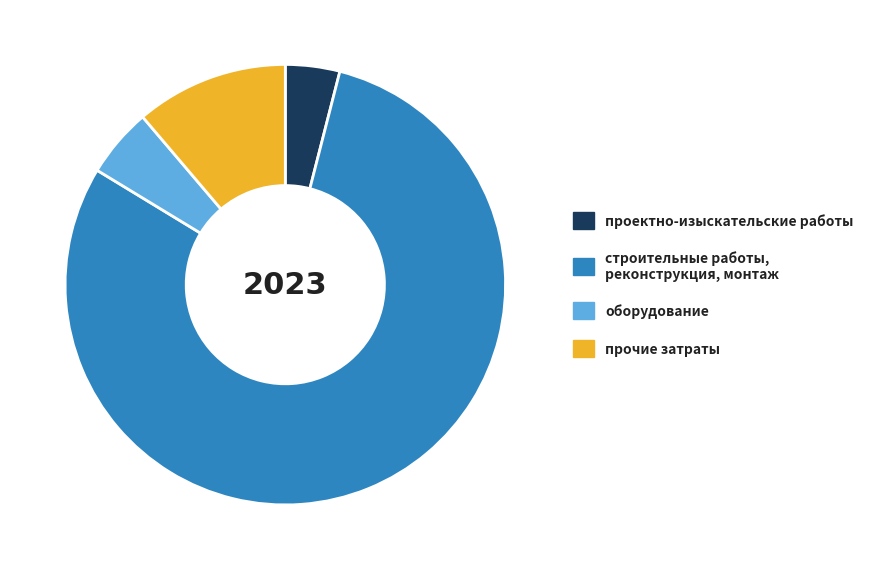

Is the sum of строительные работы, реконструкция, монтаж and проектно-изыскательские работы greater than half?

Yes